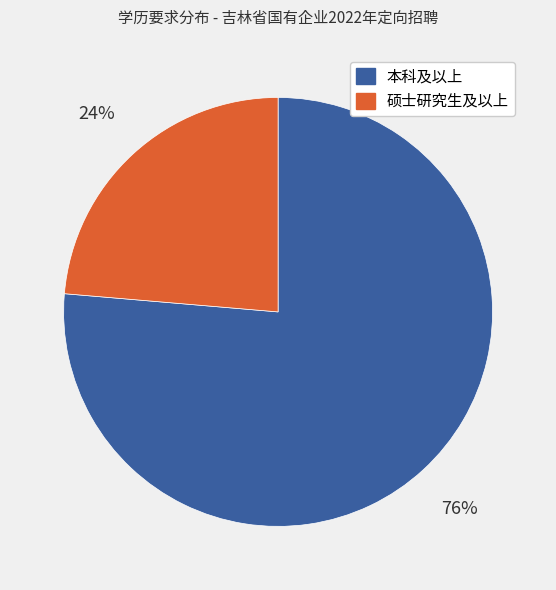

What is the ratio of the value at 硕士研究生及以上 to the value at 本科及以上?

0.3